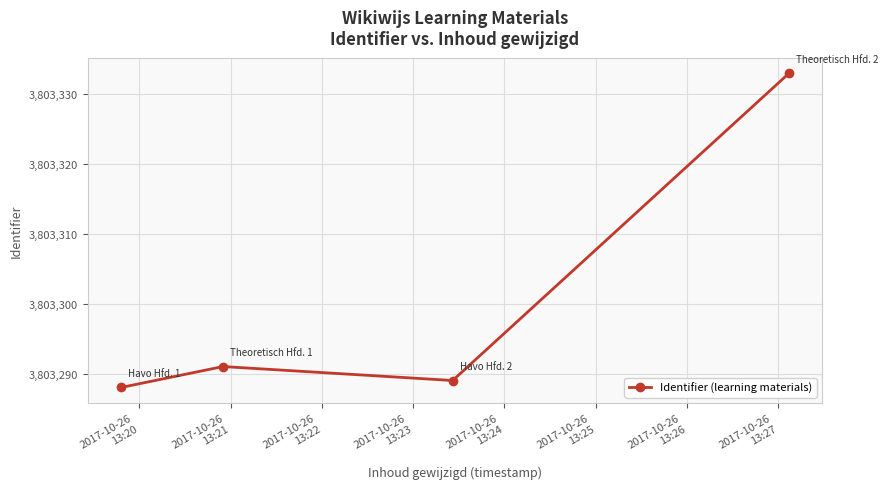

What is the average value?

3803300